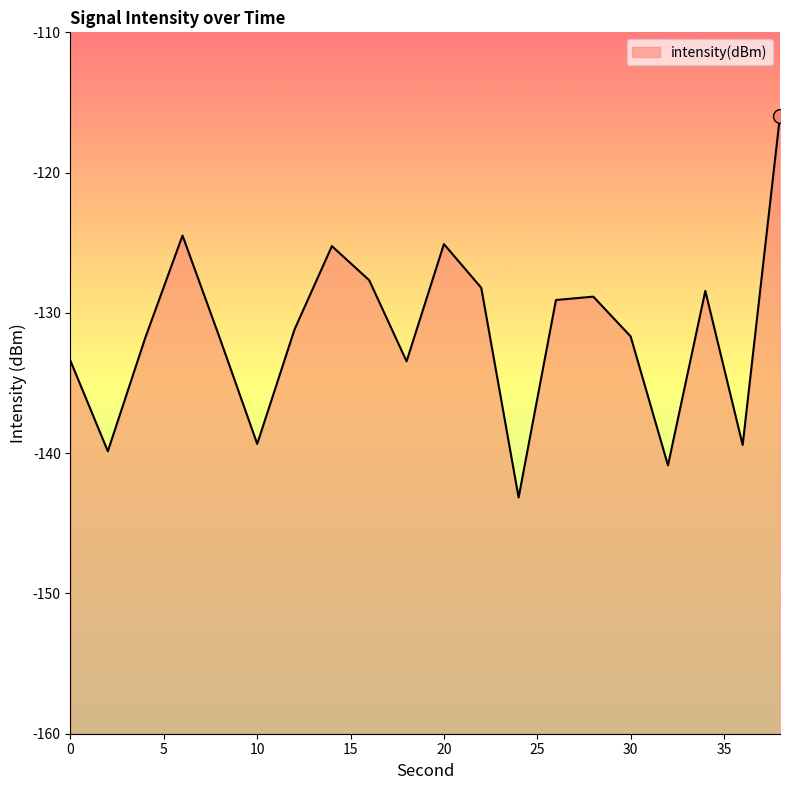

What is the change in value from 28 to 34?

+0.4